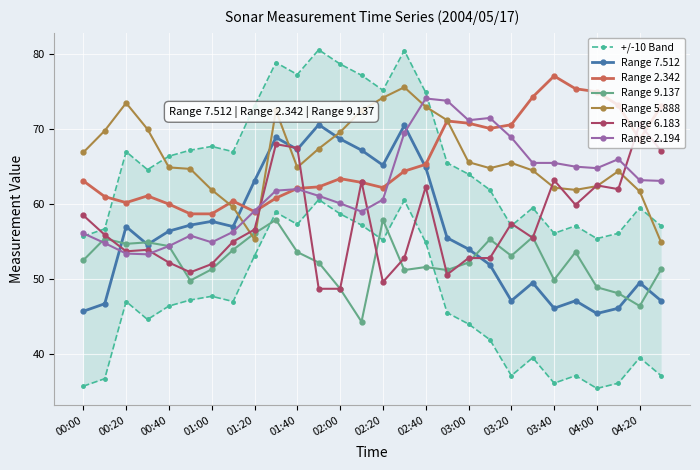

What is the highest value of the Range 9.137 series?

57.9